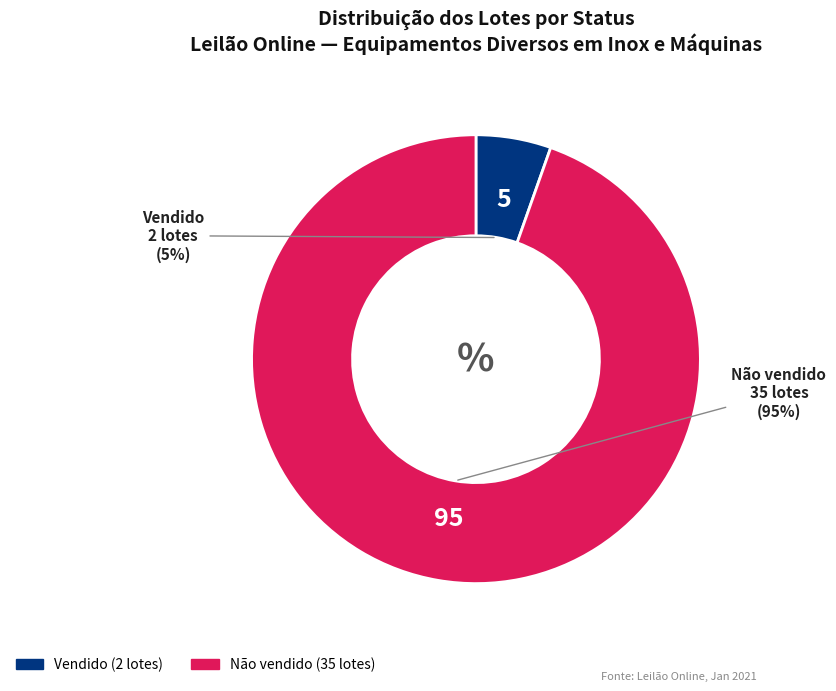

Rank the categories by value from lowest to highest.

Vendido, Não vendido